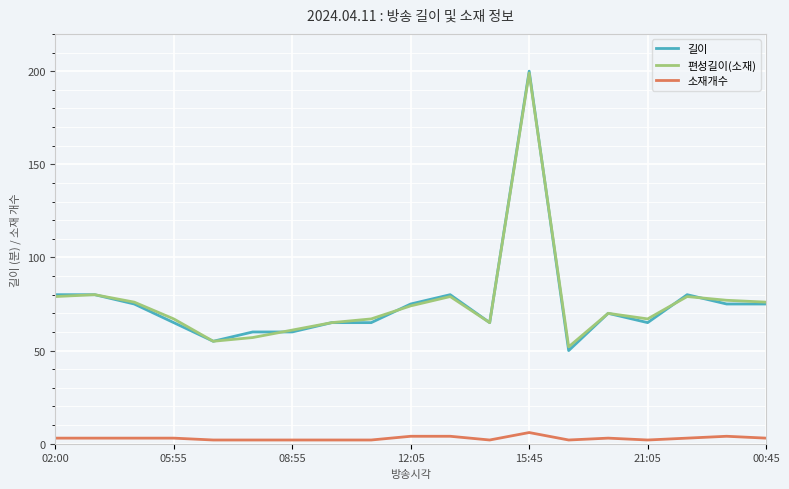

What is the highest value of the 편성길이(소재) series?

199